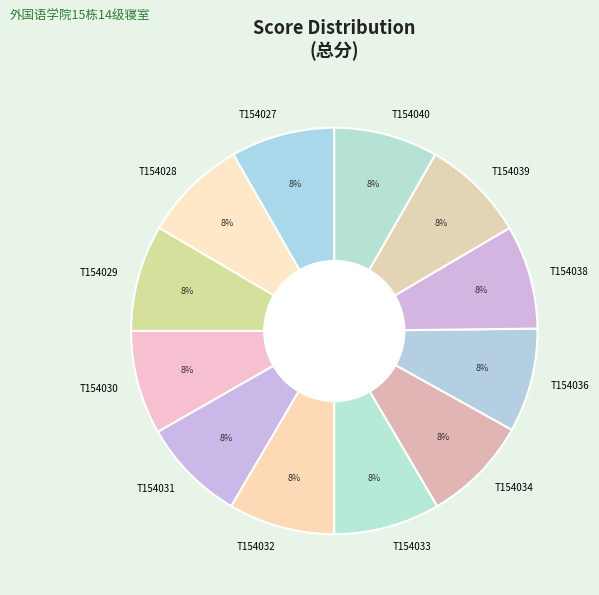

Is it true that T154040 is 8% of the pie?

True